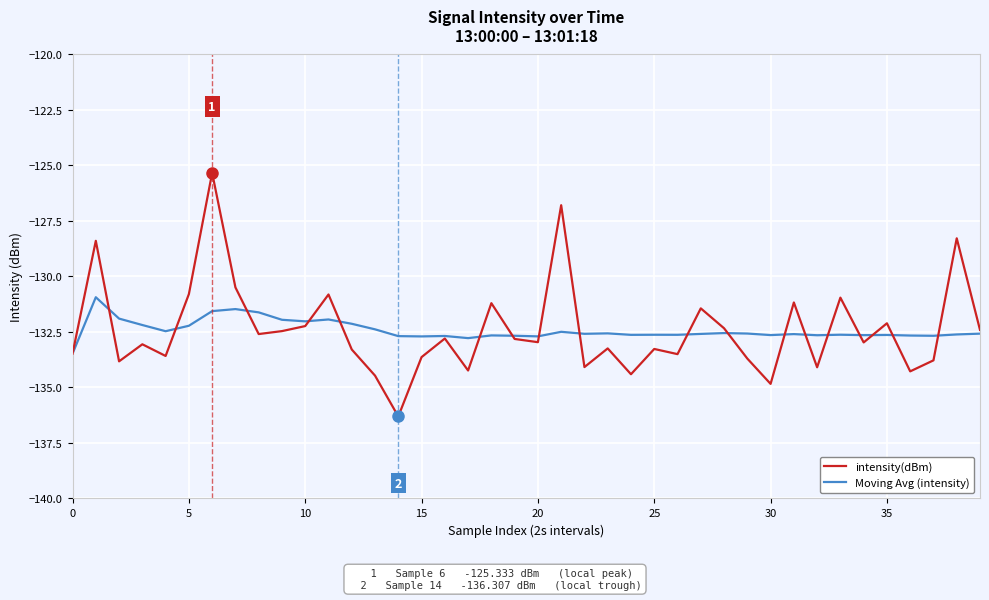

What is the difference between the maximum and second lowest values in the Moving Avg (intensity) series?

1.8